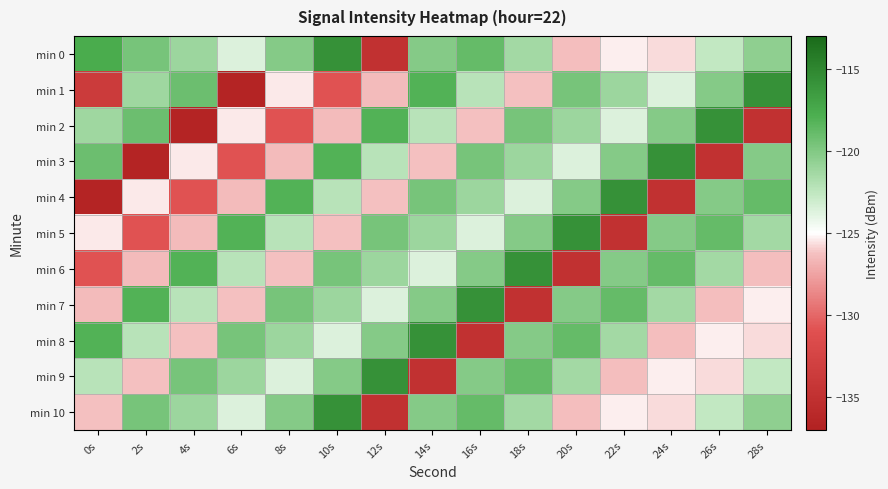

What is the difference between the highest and lowest values at 18s?

19.2